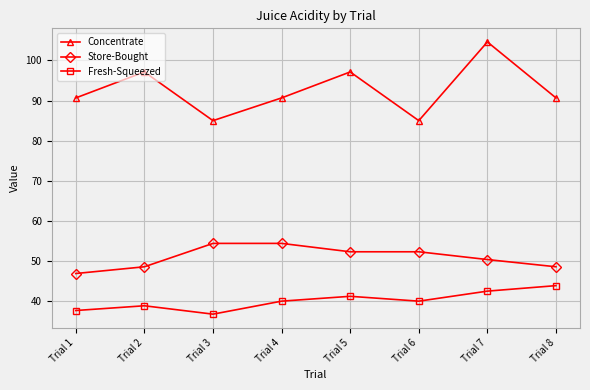

Rank the series by their average value, from lowest to highest.

Fresh-Squeezed, Store-Bought, Concentrate